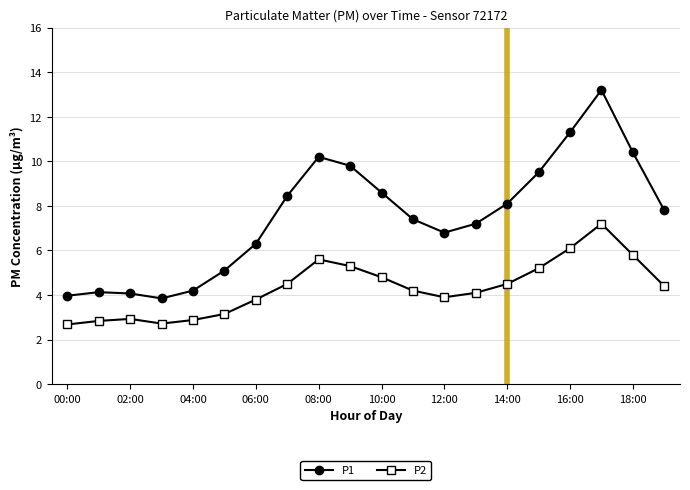

Is this an area chart (filled region under the line)?

No